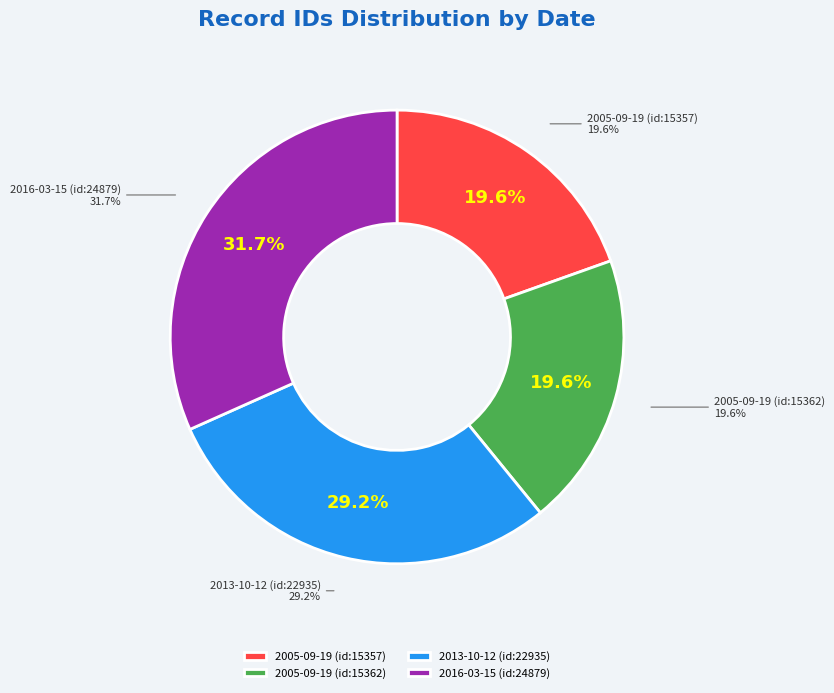

Which slice is the largest?

2016-03-15